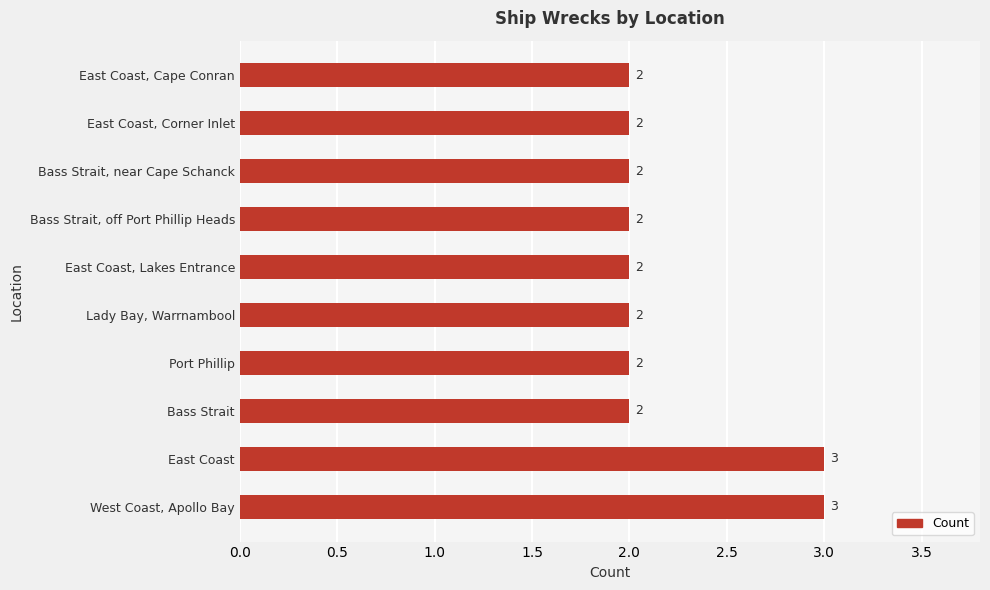

How many values are between 2 and 3?

10